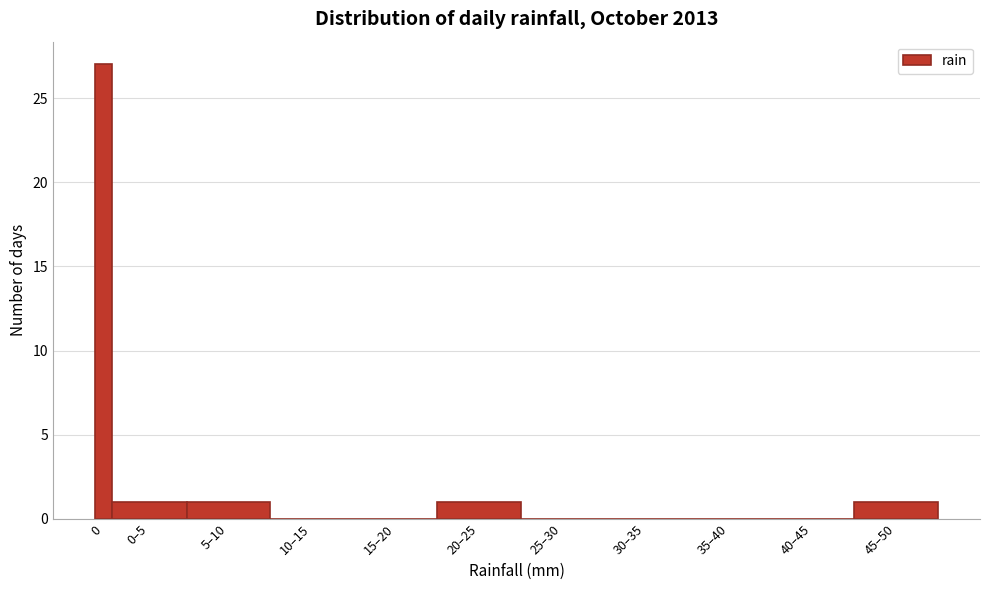

Reading left to right, list all the values displayed in this chart.

0=27	0–5=1	5–10=1	10–15=0	15–20=0	20–25=1	25–30=0	30–35=0	35–40=0	40–45=0	45–50=1